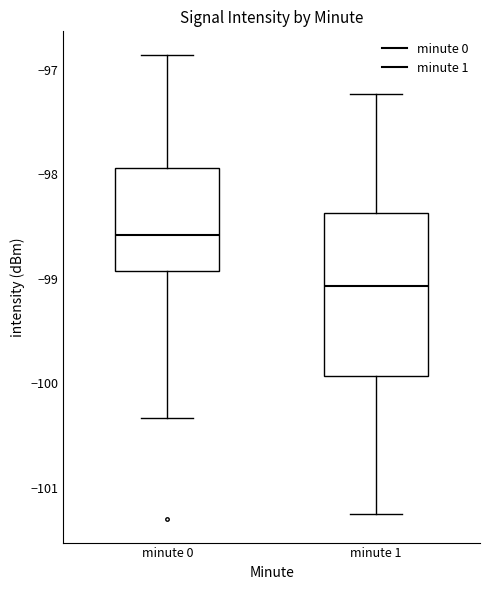

Reading left to right, read every box against the y-axis: the position of its median line, the range the box covers, and the ends of its whiskers. The values are not printed on the chart, so give them approximately, as read against the axis.

minute 0: median -98.6, box -98.9 to -97.9, whiskers -100.3 to -96.9
minute 1: median -99.1, box -99.9 to -98.4, whiskers -101.2 to -97.2